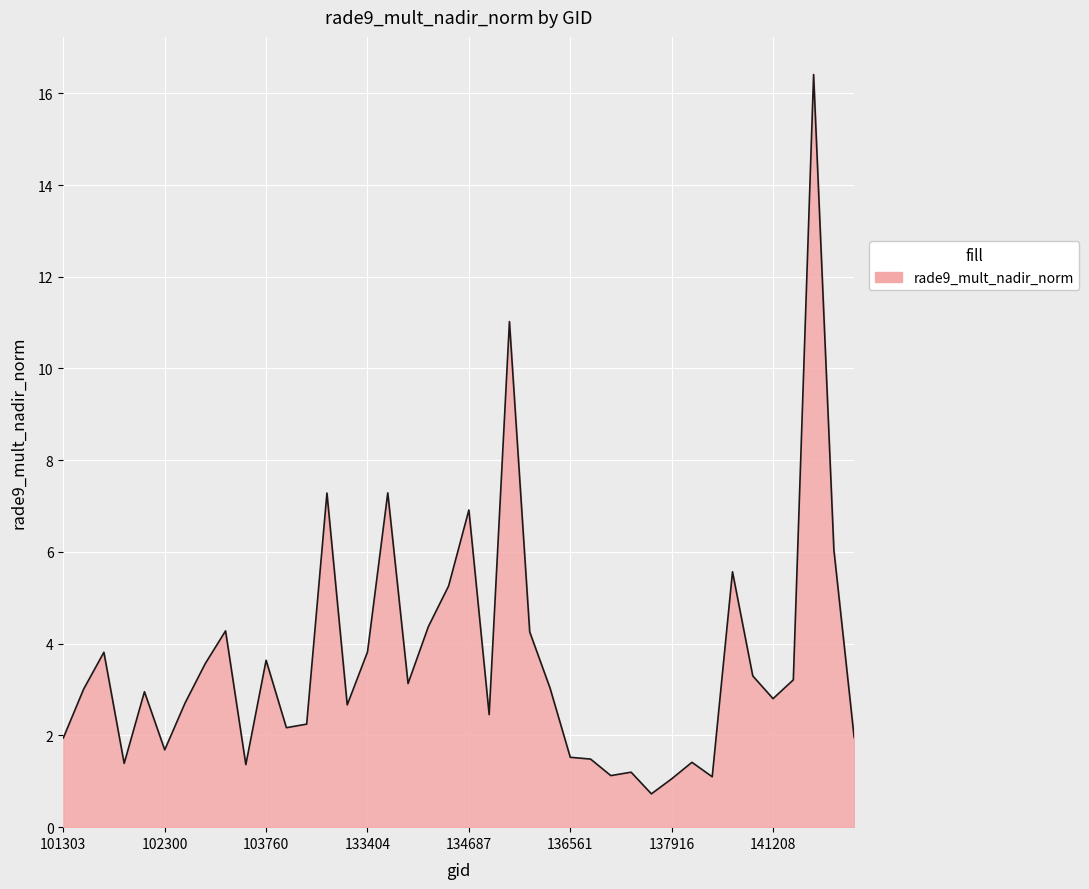

What is the greatest value displayed?

16.4